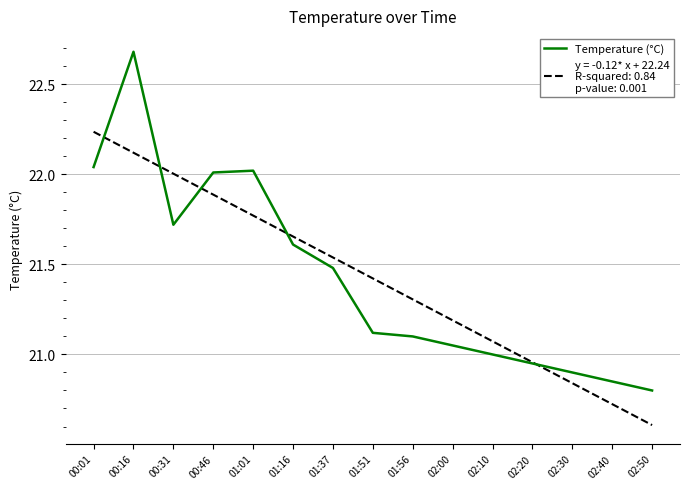

What is the total value across all series at 01:16?

43.3